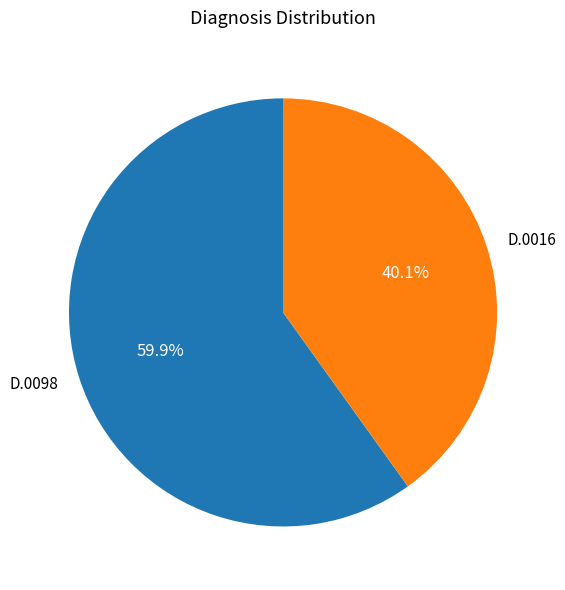

What is the smallest slice in the pie chart?

D.0016